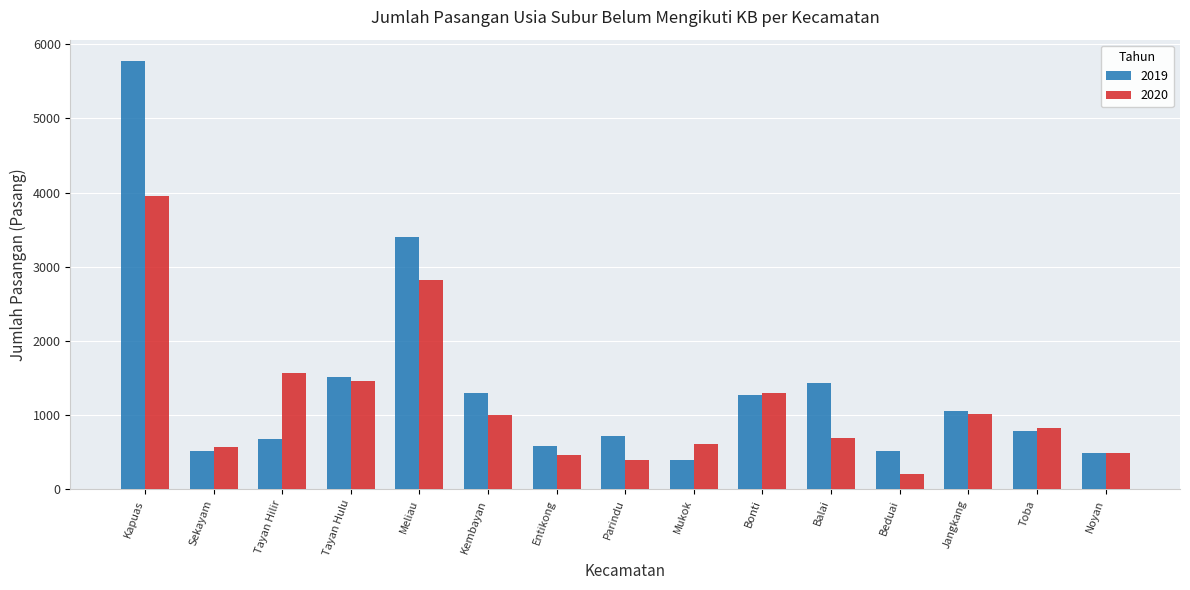

List the series in order of their peak value, lowest first.

2020, 2019